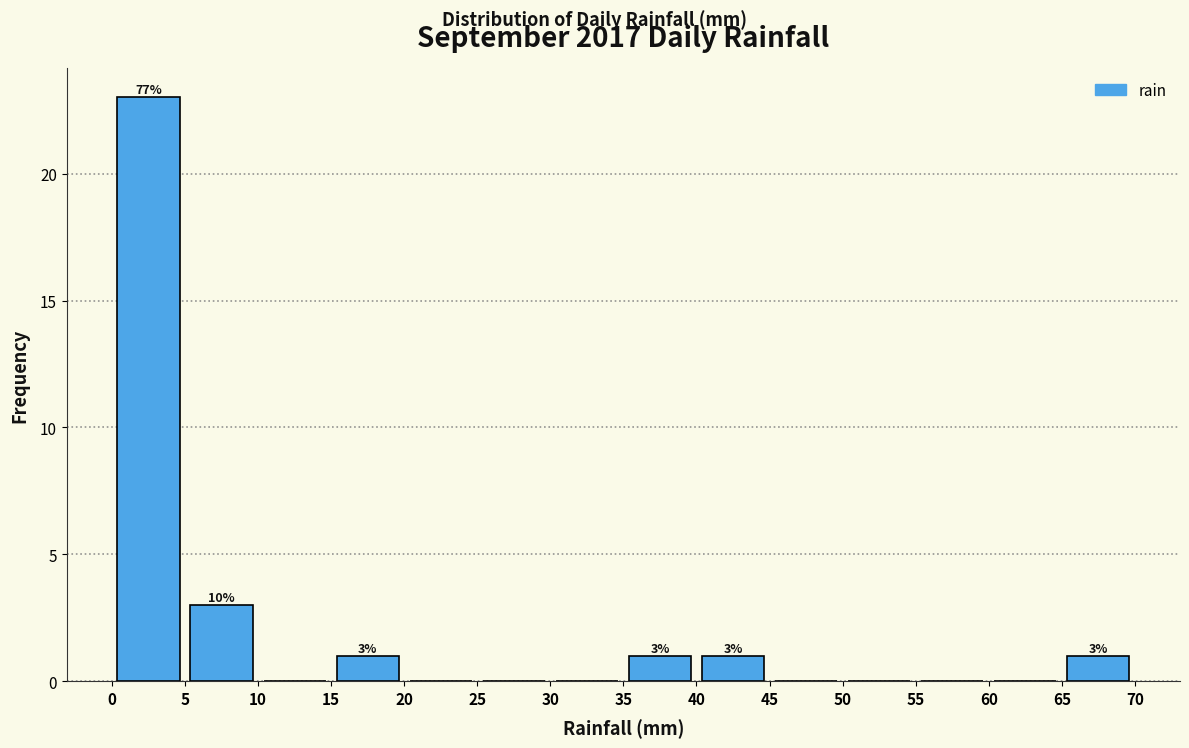

Over which range of the x-axis is the bar tallest?

0 to 5